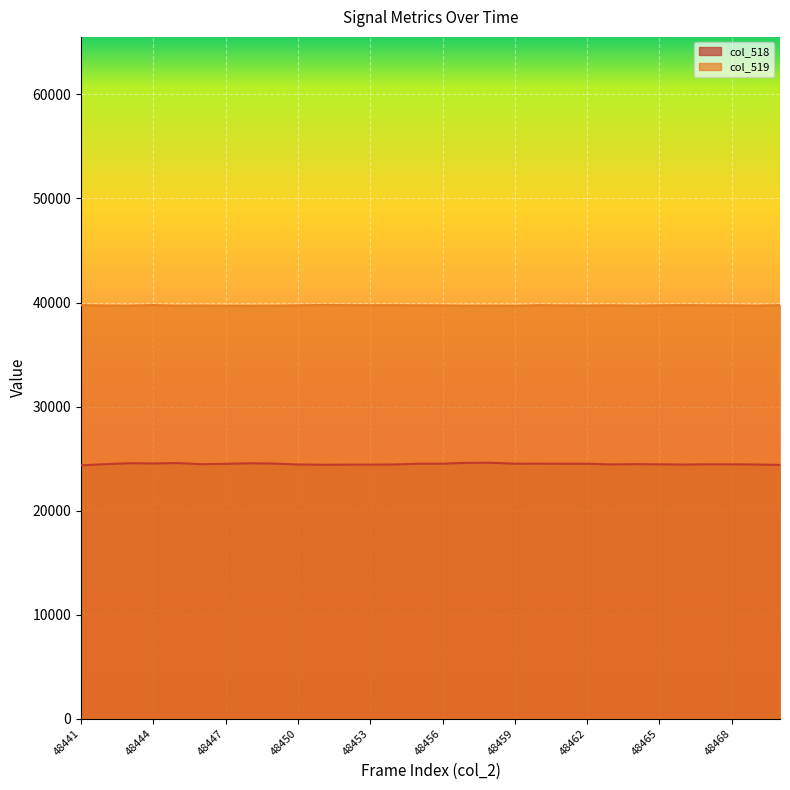

What is the value of the col_518 point at the 4th from the left?

24531